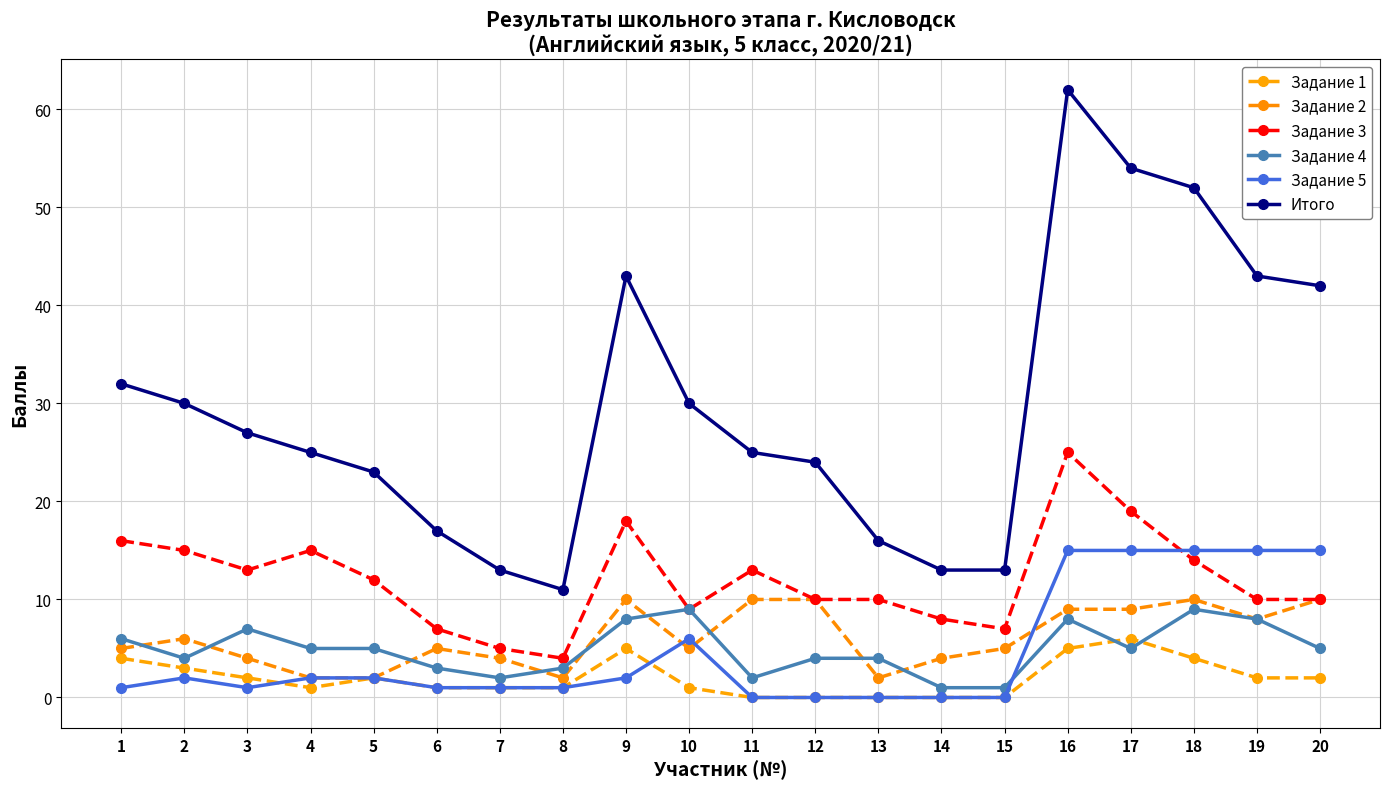

At which label does Задание 2 first exceed 5?

2